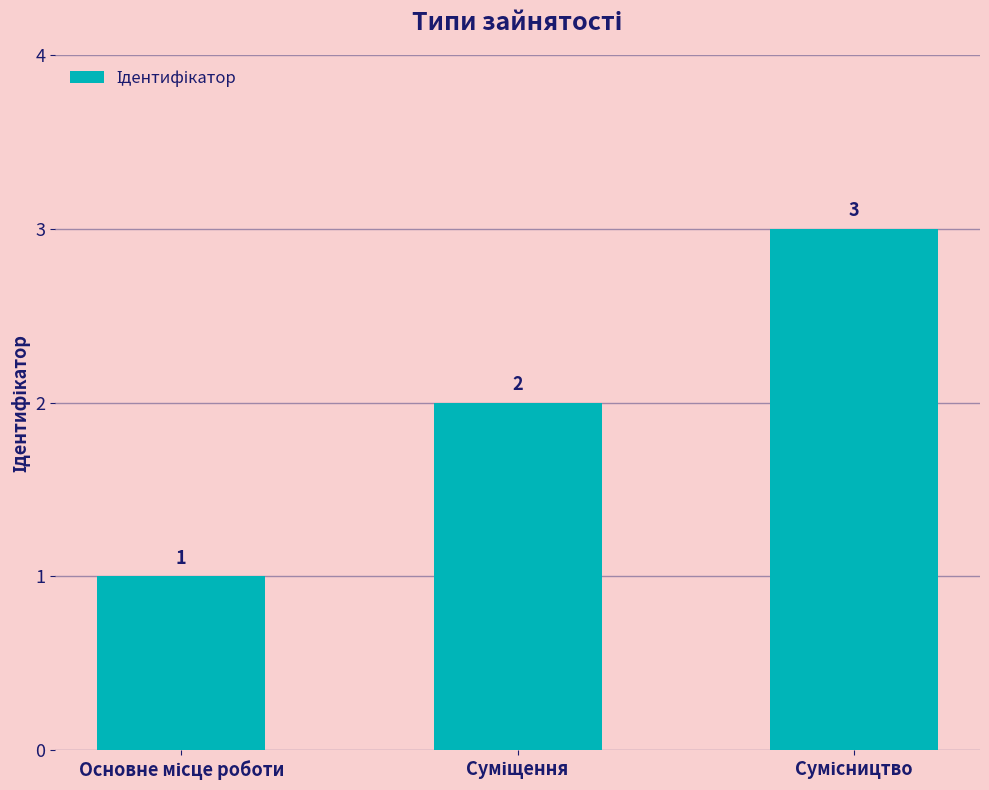

What is the value of the 1st bar from the left?

1